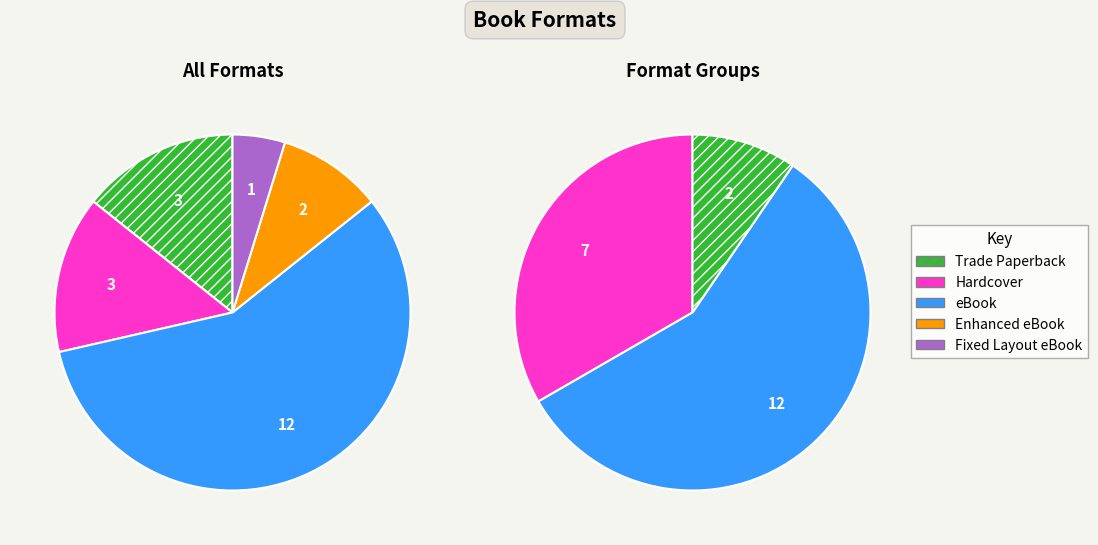

To the nearest percent, what is the difference between the Fixed Layout eBook and Enhanced eBook slice percentages?

5%